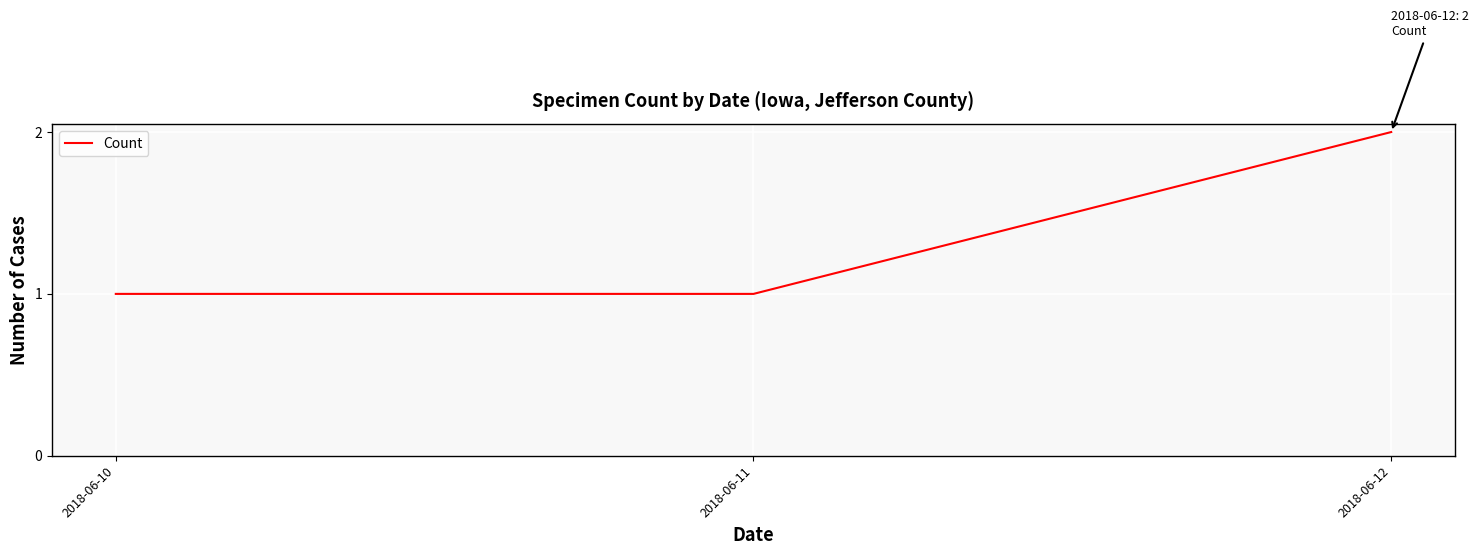

Is this an area chart (filled region under the line)?

No